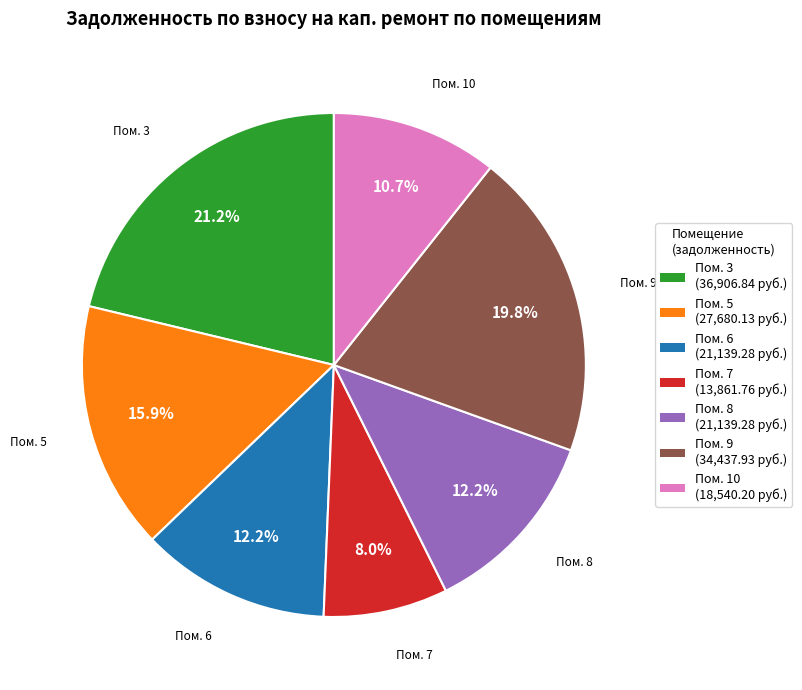

Is there any slice that represents more than half of the pie?

No